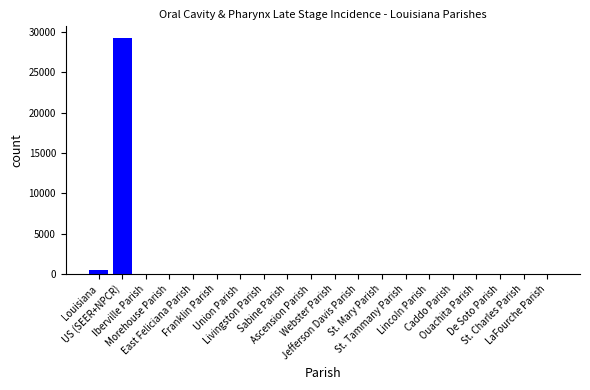

What is the maximum value shown in the chart?

29248